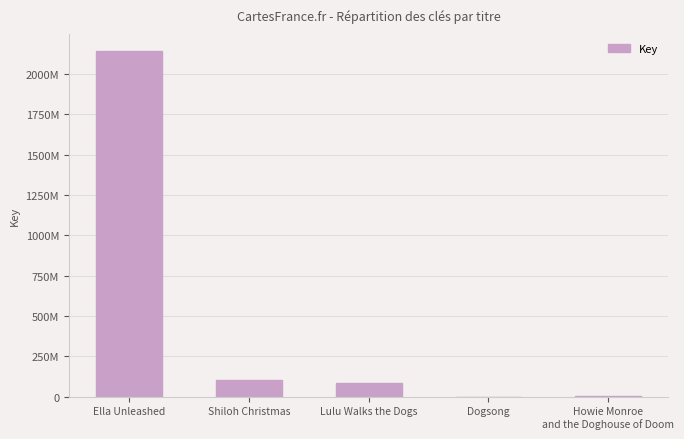

What position from the left is Lulu Walks the Dogs?

3